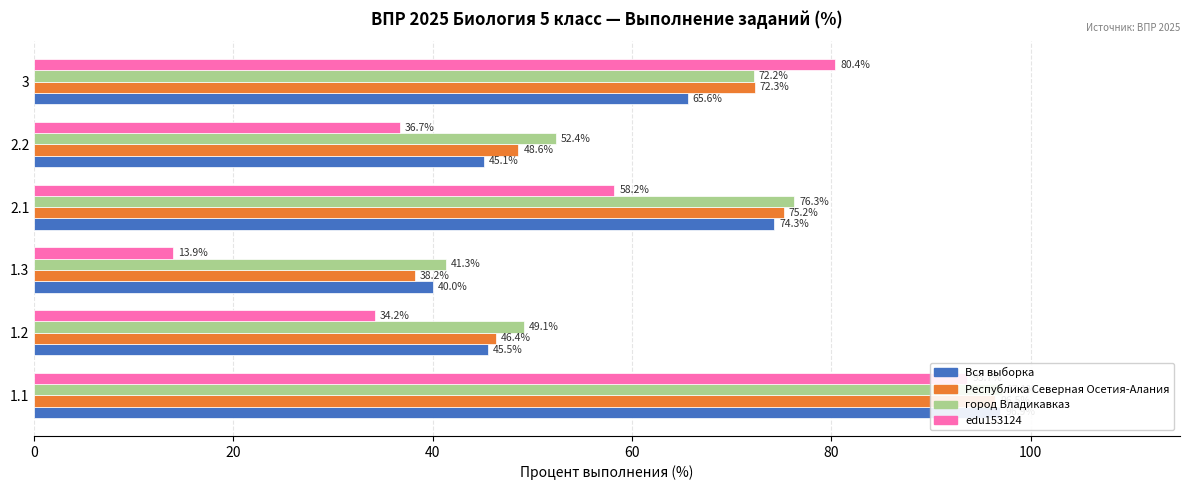

True or false: edu153124 has a value of 137.8 at 3.

False